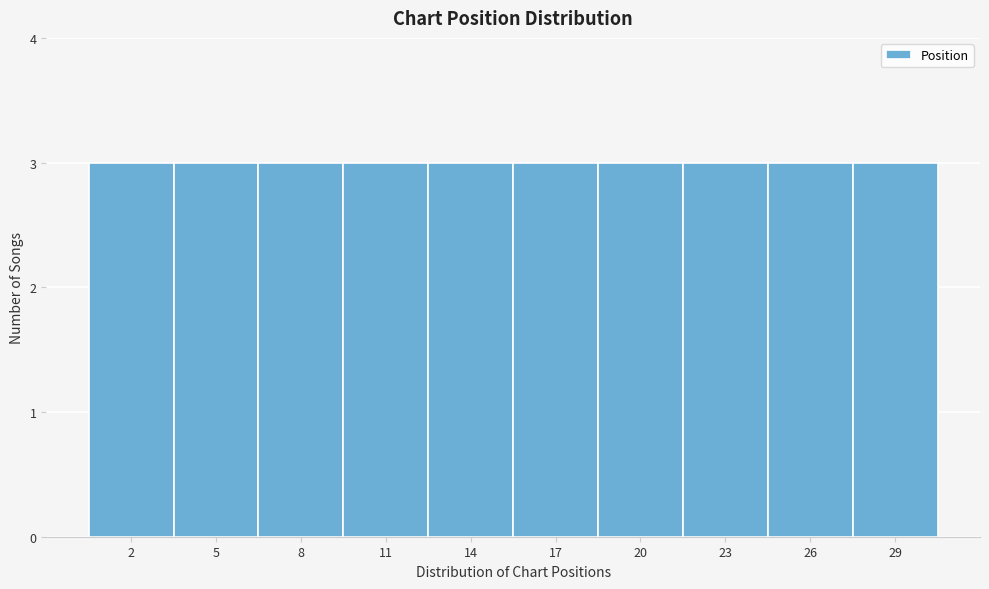

What is the height of the bar covering 21.5 to 24.5 on the x-axis? The values are not printed on the chart, so give them approximately, as read against the axis.

3